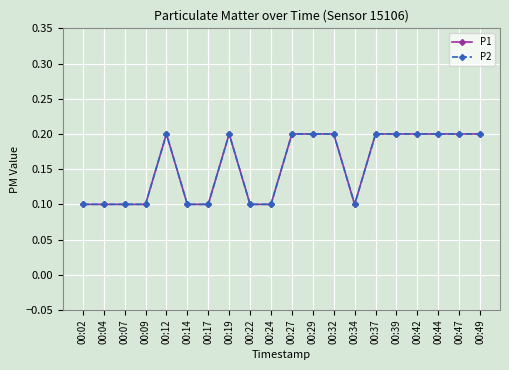

Is this an area chart (filled region under the line)?

No